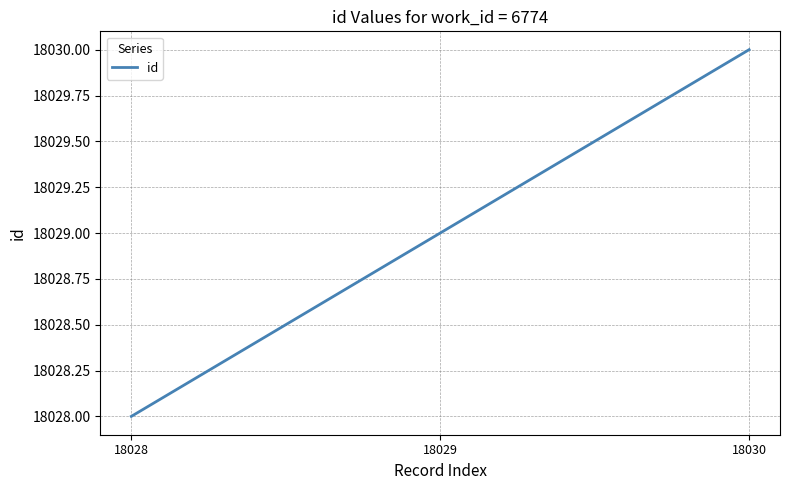

Is this an area chart (filled region under the line)?

No